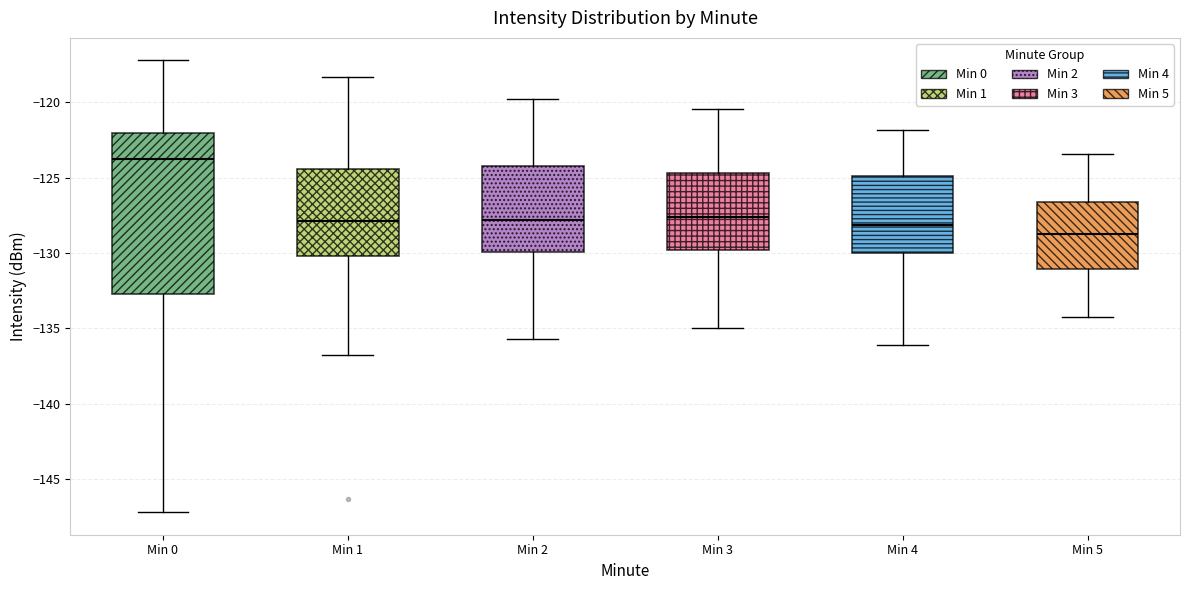

Reading left to right, read every box against the y-axis: the position of its median line, the range the box covers, and the ends of its whiskers. The values are not printed on the chart, so give them approximately, as read against the axis.

Min 0: median -124.0, box -132.5 to -122.0, whiskers -147.0 to -117.0
Min 1: median -128.0, box -130.0 to -124.5, whiskers -137.0 to -118.5
Min 2: median -128.0, box -130.0 to -124.0, whiskers -135.5 to -120.0
Min 3: median -127.5, box -130.0 to -124.5, whiskers -135.0 to -120.5
Min 4: median -128.0, box -130.0 to -125.0, whiskers -136.0 to -122.0
Min 5: median -128.5, box -131.0 to -126.5, whiskers -134.0 to -123.5